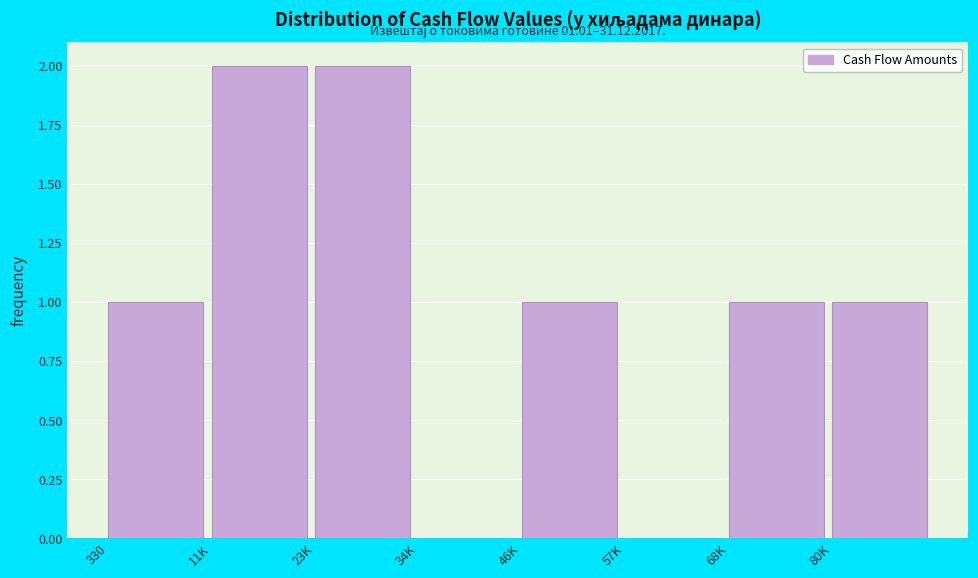

Reading left to right, extract all data points from this chart.

330=1	11K=2	23K=2	34K=0	46K=1	57K=0	68K=1	80K=1